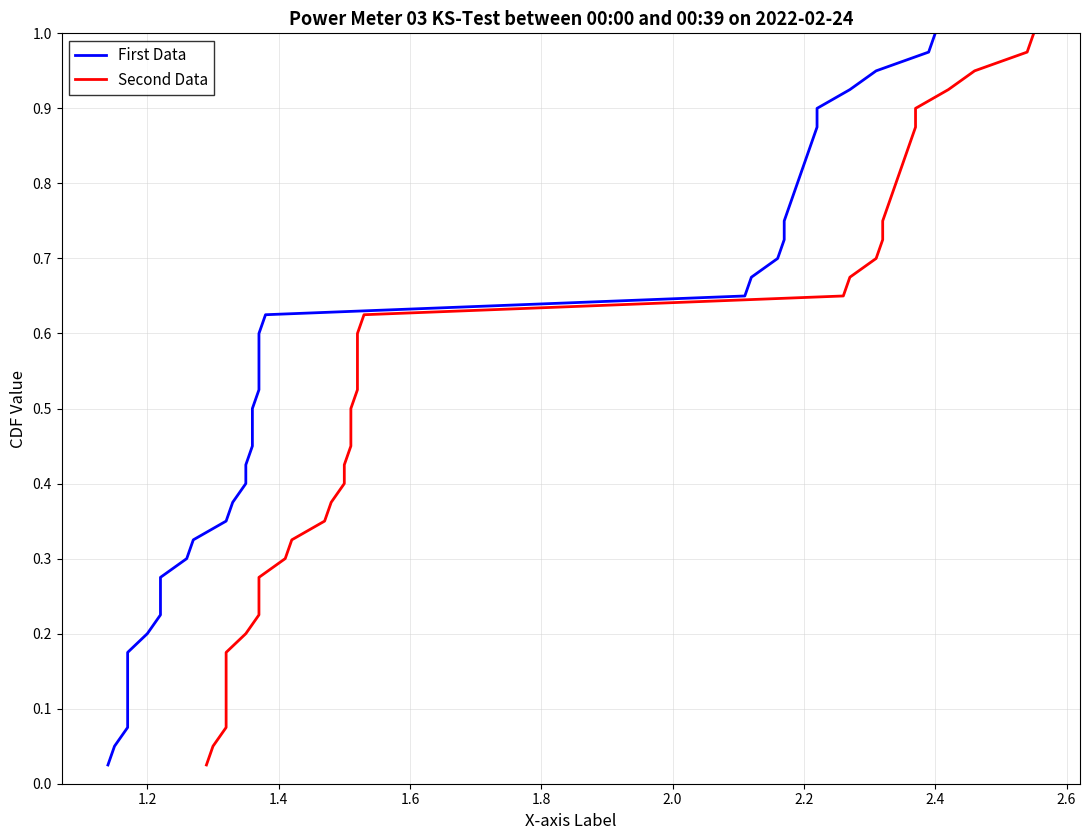

Which series has the largest total across all categories?

First Data